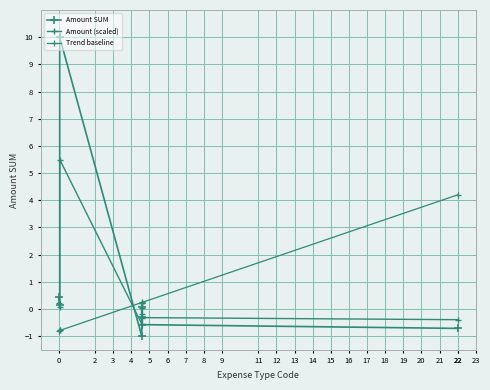

What is the sum of the Amount SUM values at 5 and 2?

-0.2